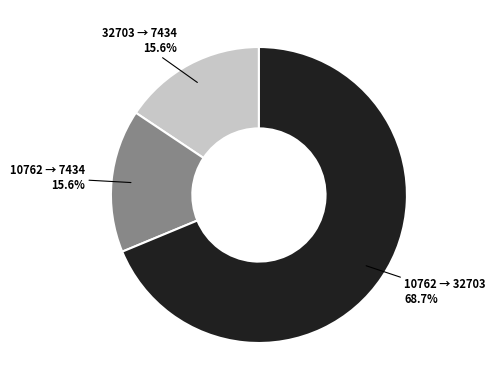

What portion of the pie excludes 10762 → 7434?

84.4%